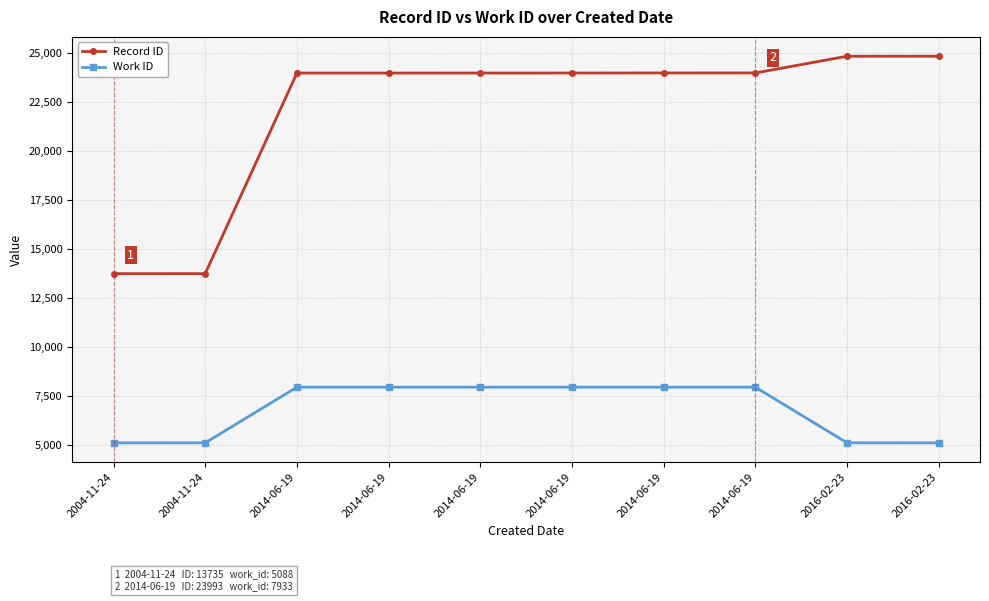

Between 2004-11-24 and 2016-02-23, which is larger?

2016-02-23